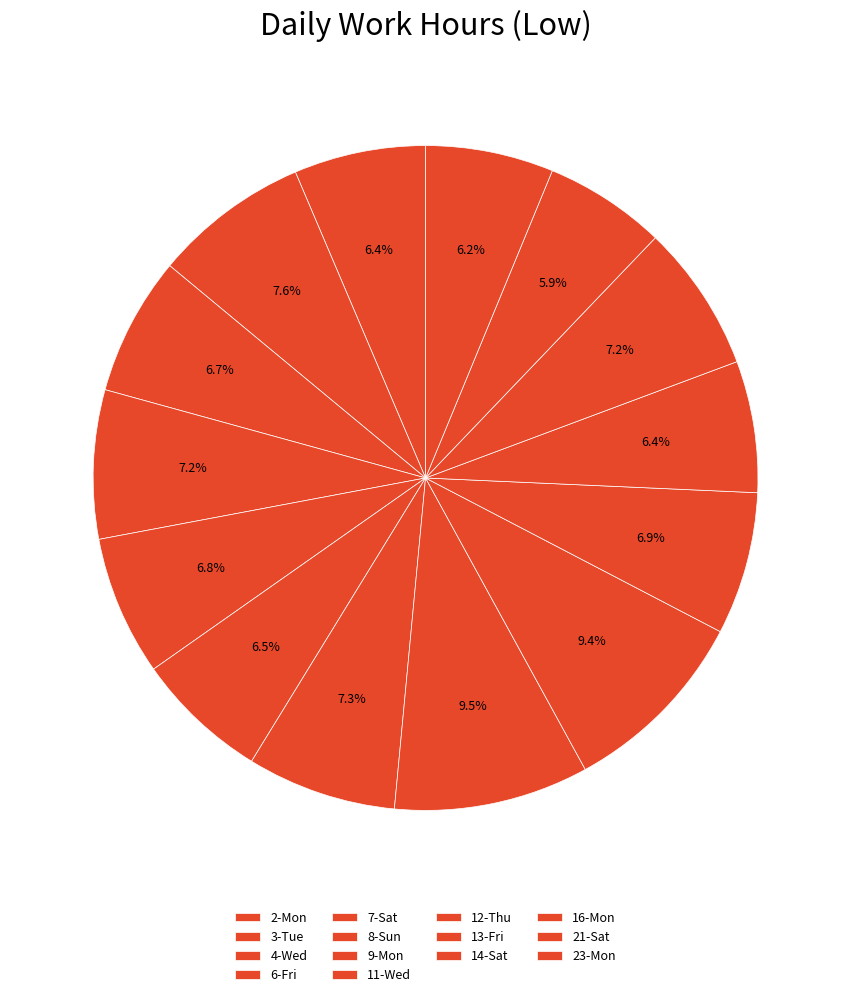

Combined, what portion of the pie is 9-Mon and 14-Sat?

13.7%